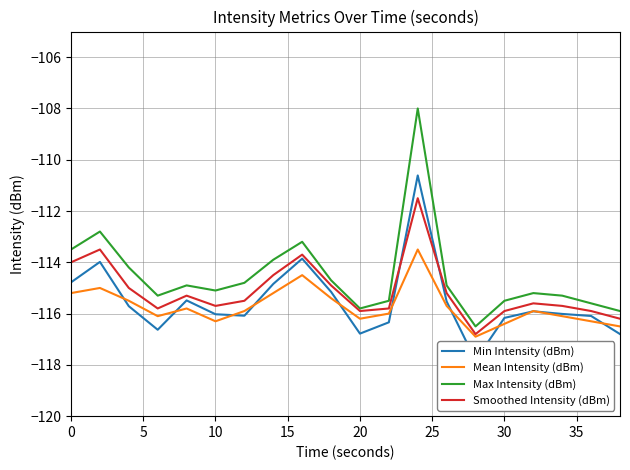

What is the sum of all Max Intensity (dBm) values?

-2290.6